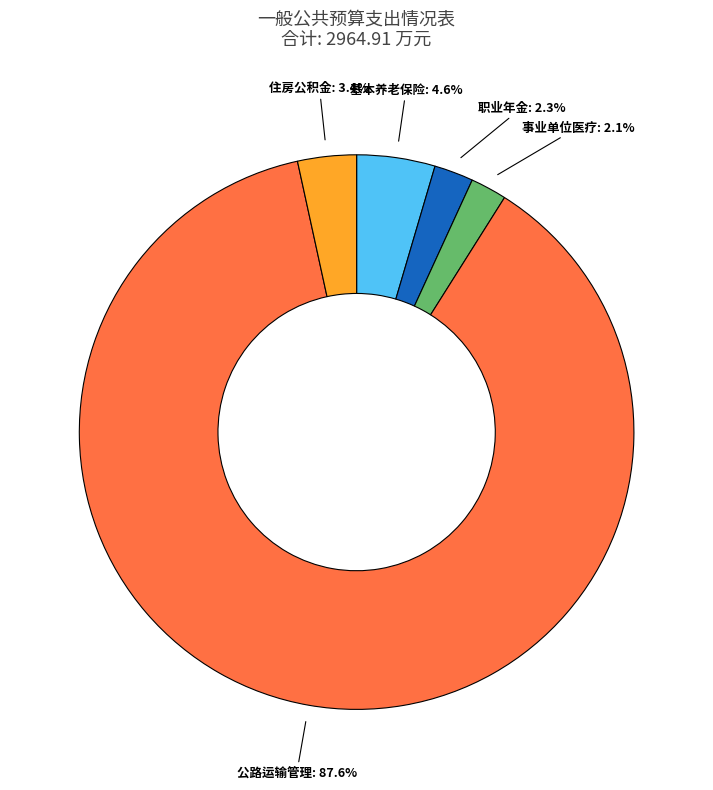

Is there any slice that represents more than half of the pie?

Yes